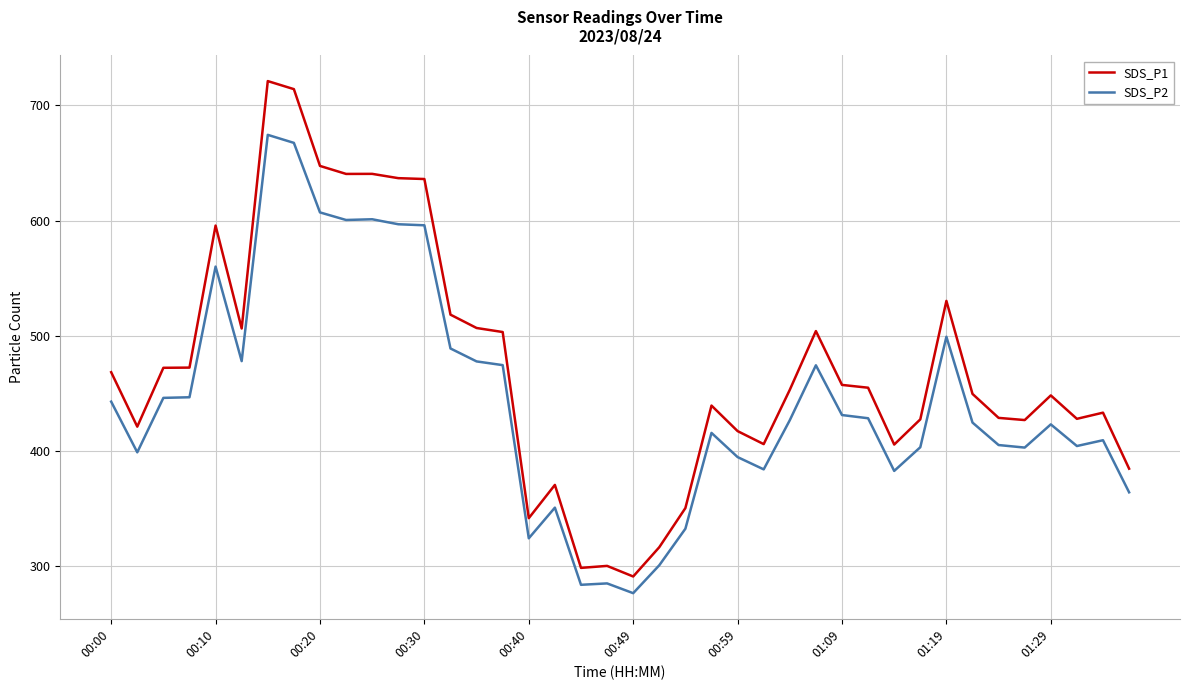

Which series has the largest range (max minus min)?

SDS_P1